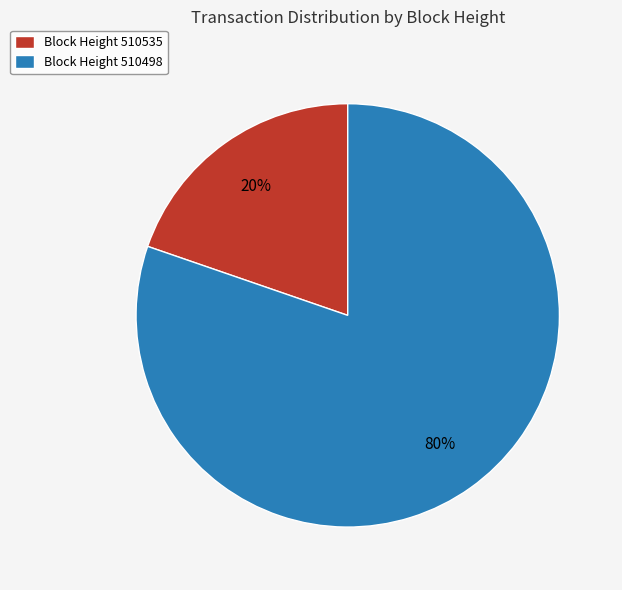

Which has a higher value, Block Height 510498 or Block Height 510535?

Block Height 510498